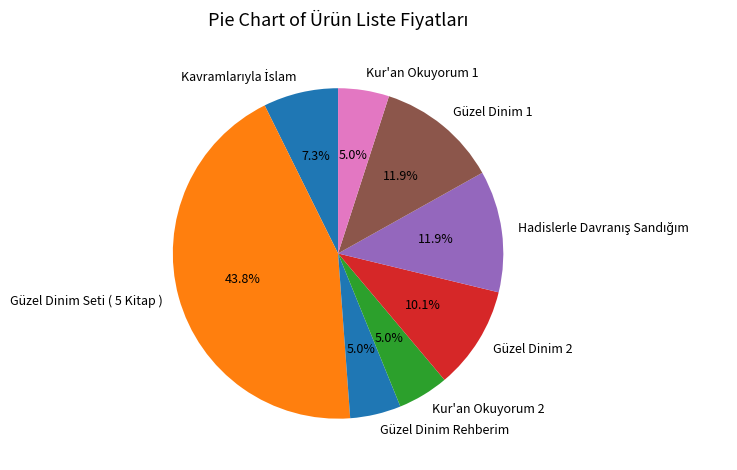

Which slice is the largest?

Güzel Dinim Seti ( 5 Kitap )